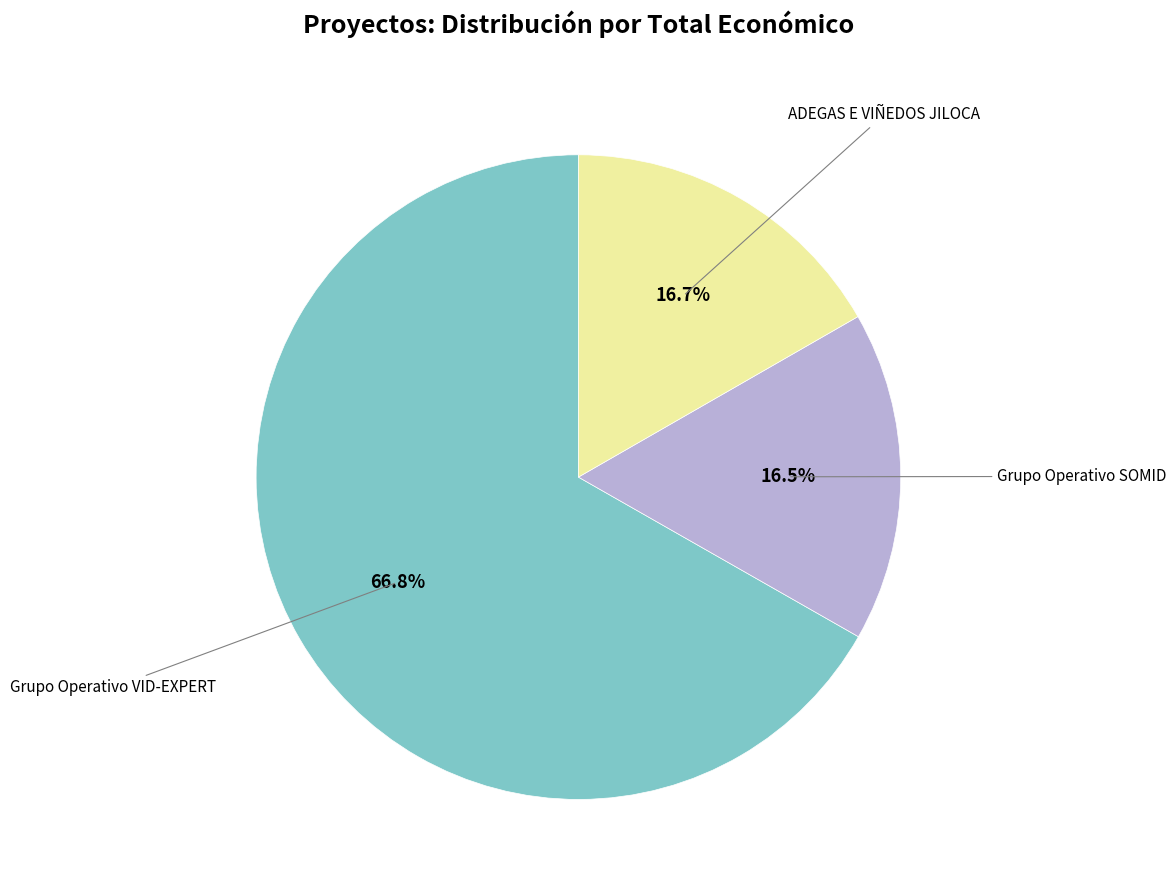

How many slices are in this pie chart?

3